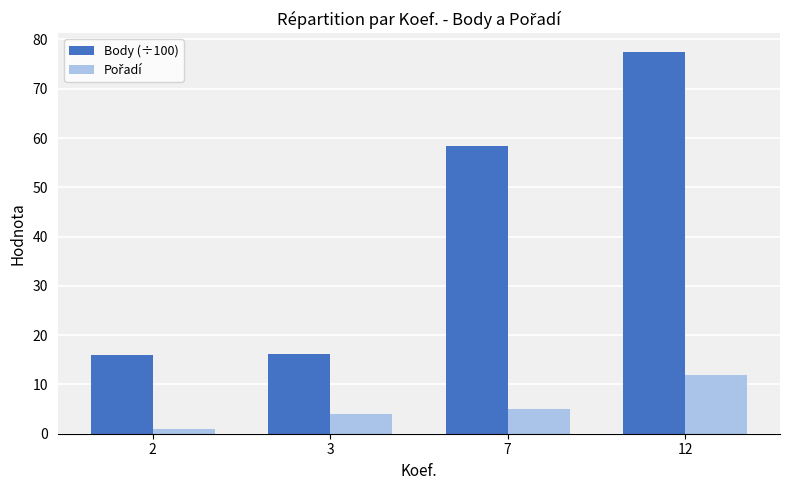

Which label corresponds to the largest value in the chart?

12